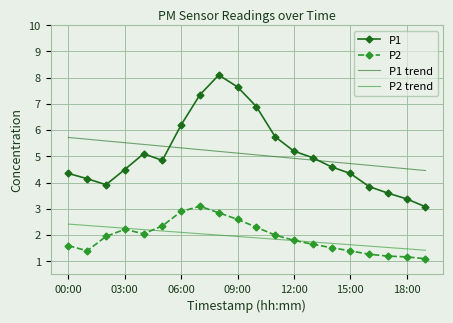

True or false: P2 and P1 trend cross at least once.

False